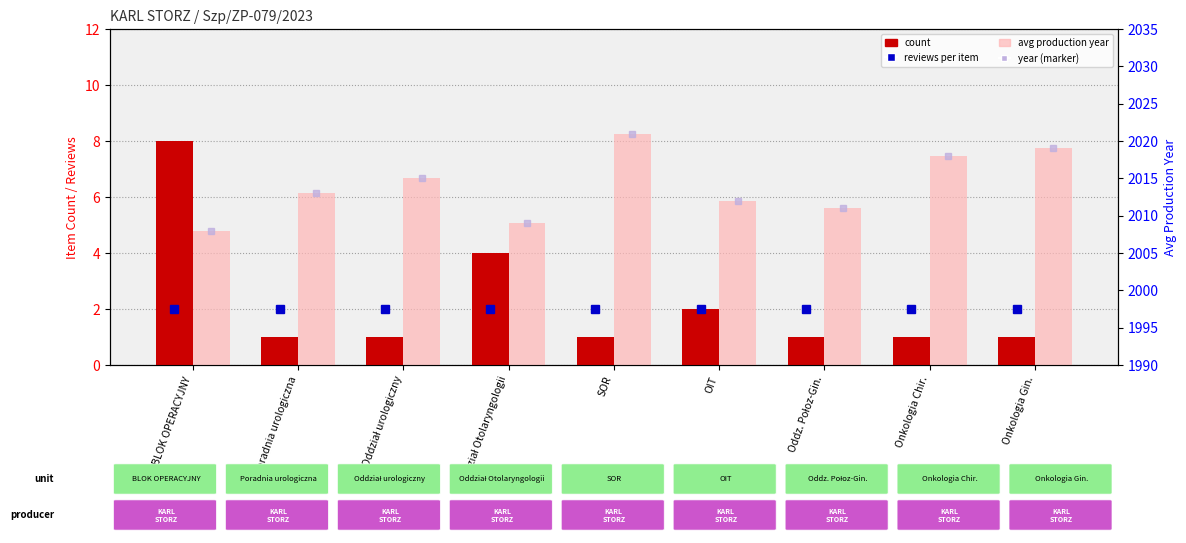

Which series has the largest total across all categories?

year (marker)